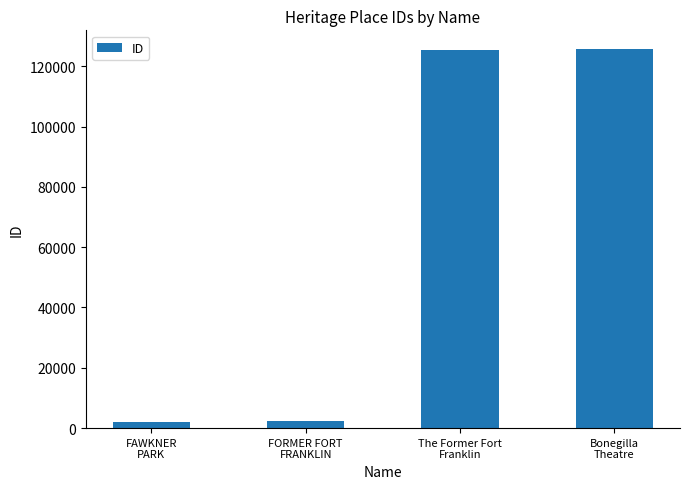

What is the maximum value shown in the chart?

125614